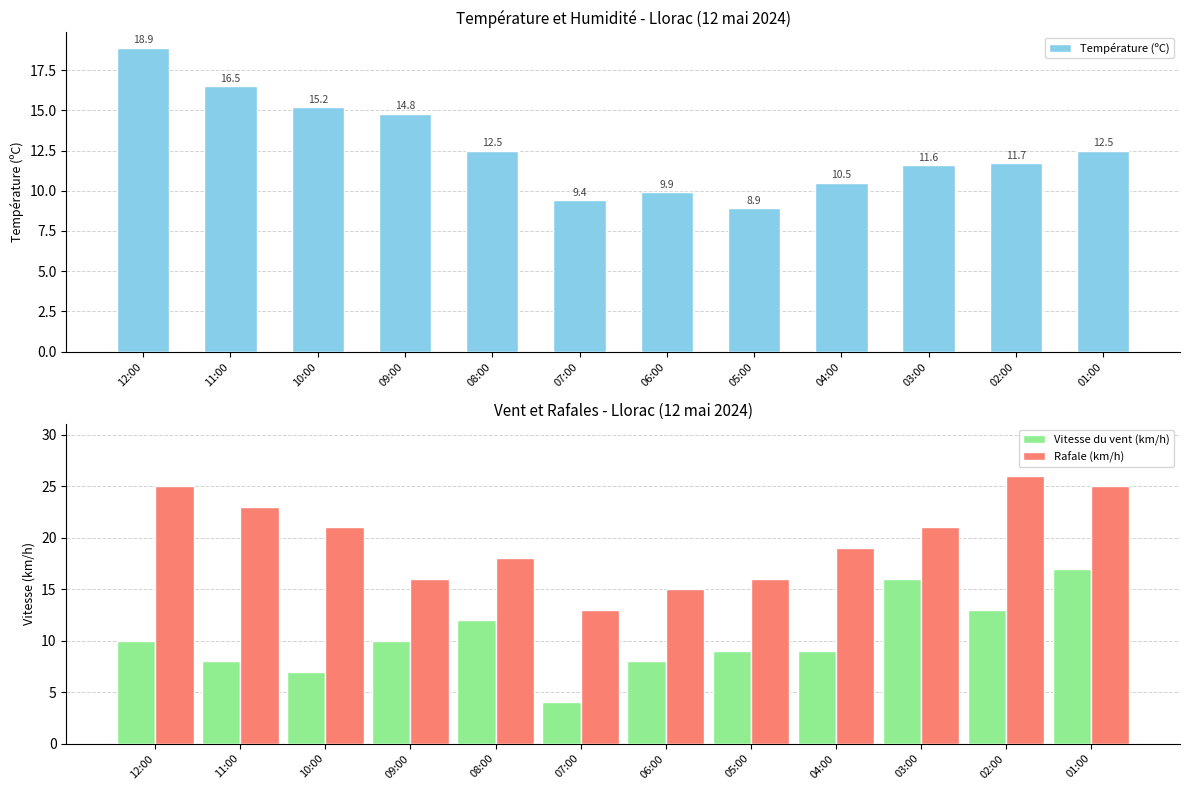

List the labels in order of Vitesse du vent (km/h) value, largest first.

01:00, 03:00, 02:00, 08:00, 12:00, 09:00, 05:00, 04:00, 11:00, 06:00, 10:00, 07:00